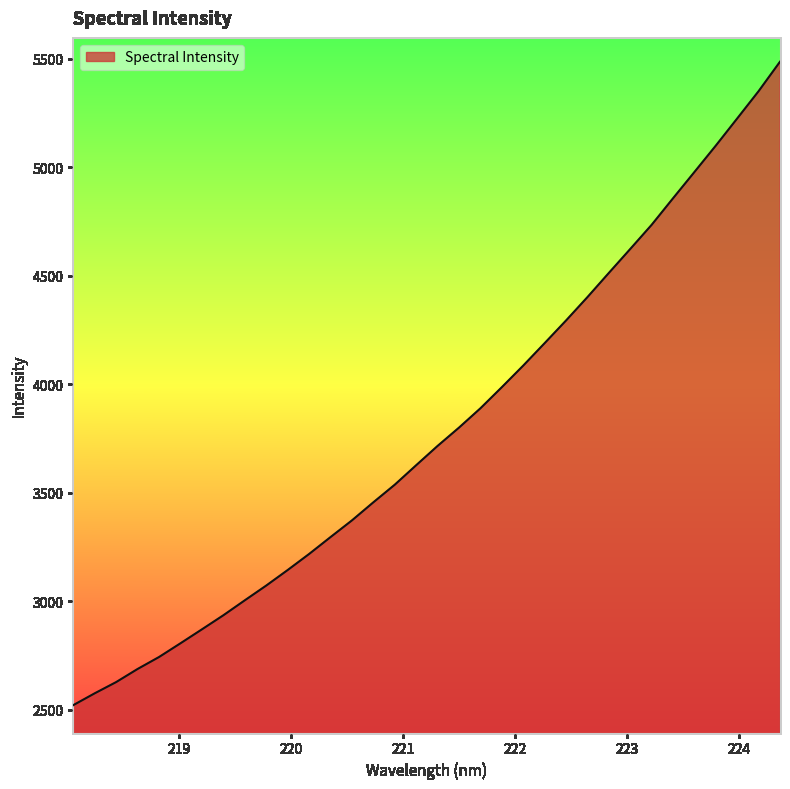

What is the difference between the maximum and minimum values?

2964.7